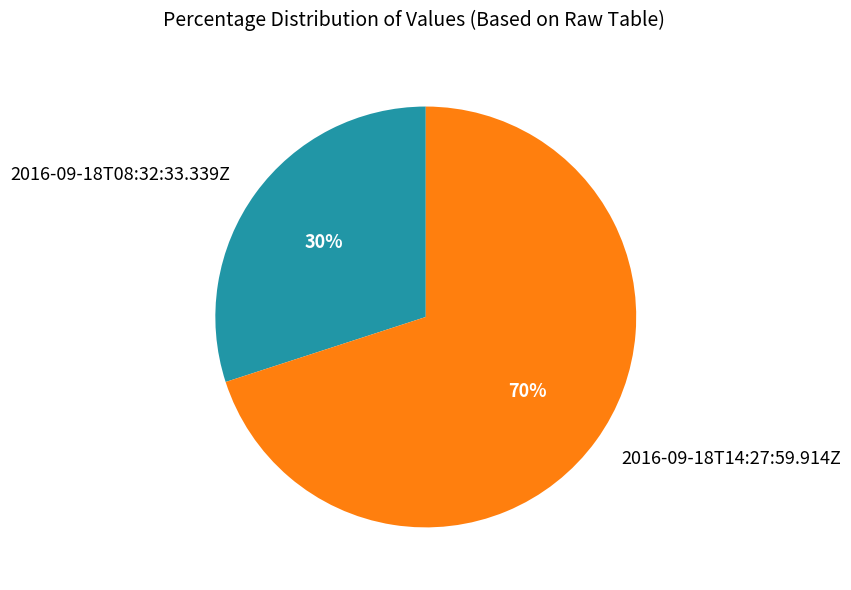

Which slice is the largest?

2016-09-18T14:27:59.914Z